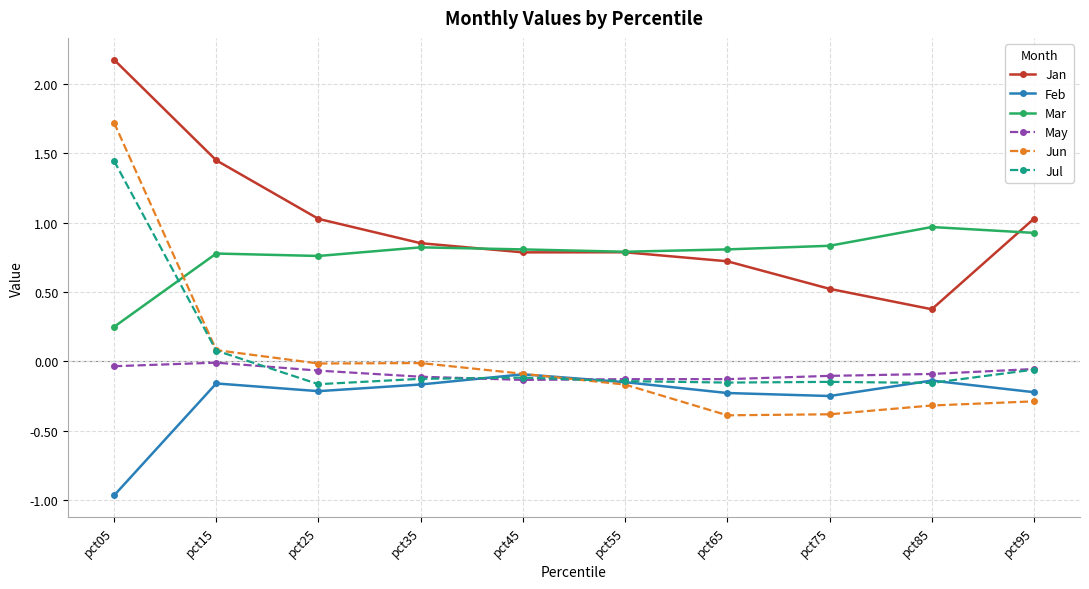

How many values in the Jul series exceed 0?

2